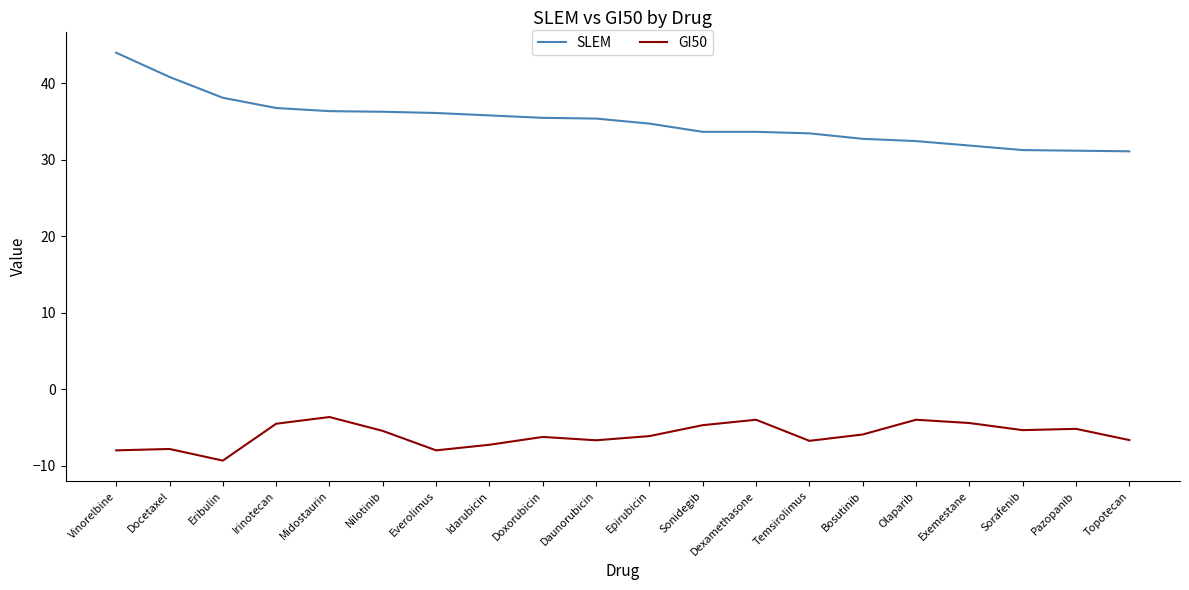

True or false: SLEM and GI50 cross at least once.

False